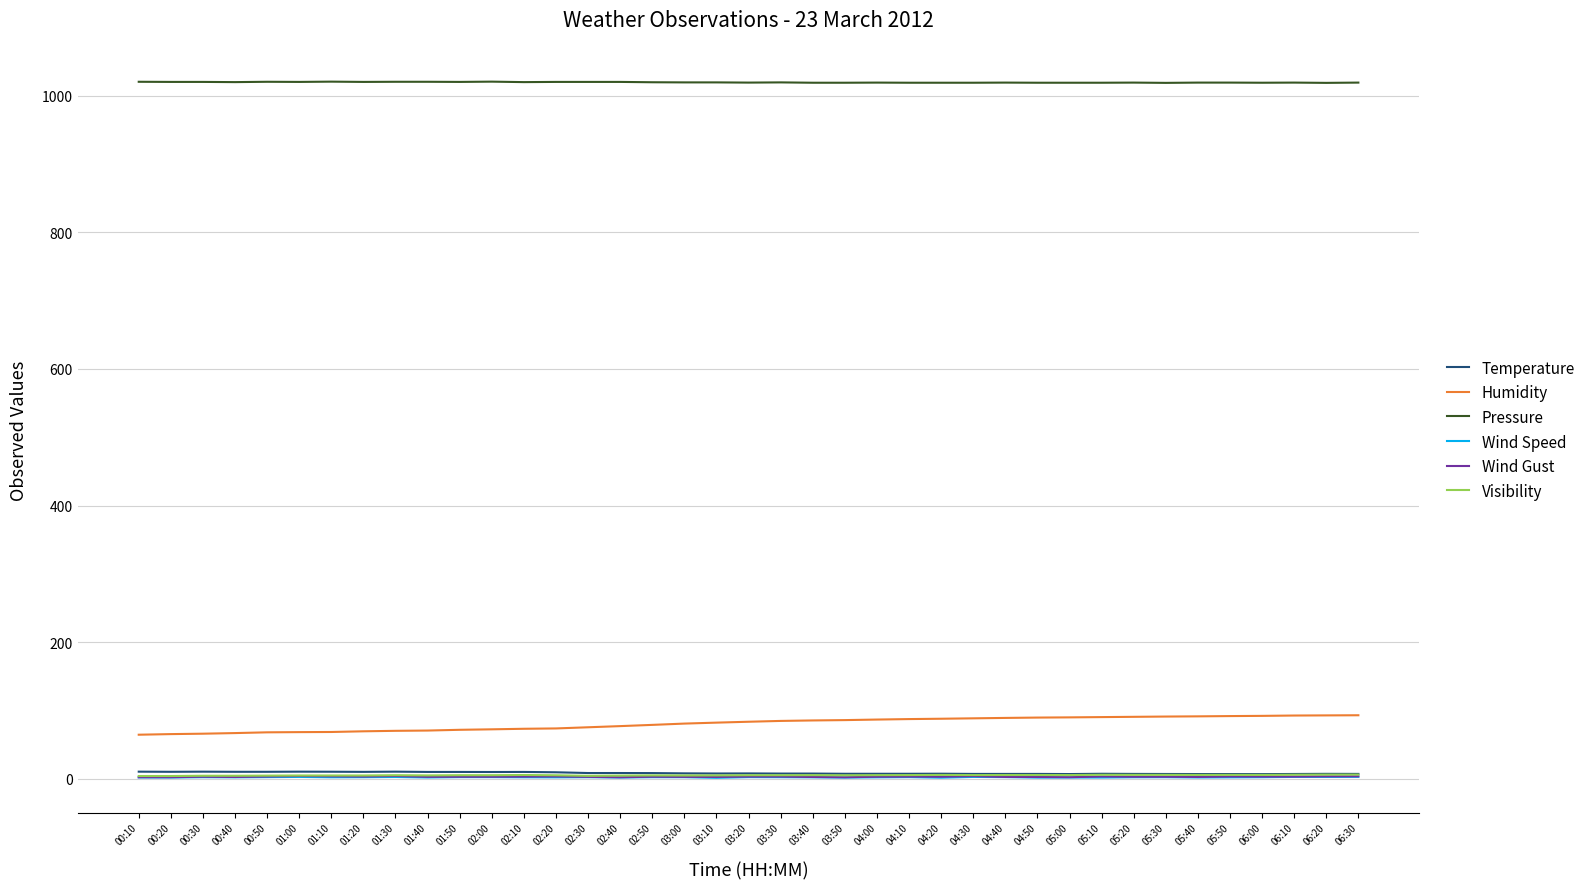

The value of Humidity at 06:20 is 92.7. True or false?

True